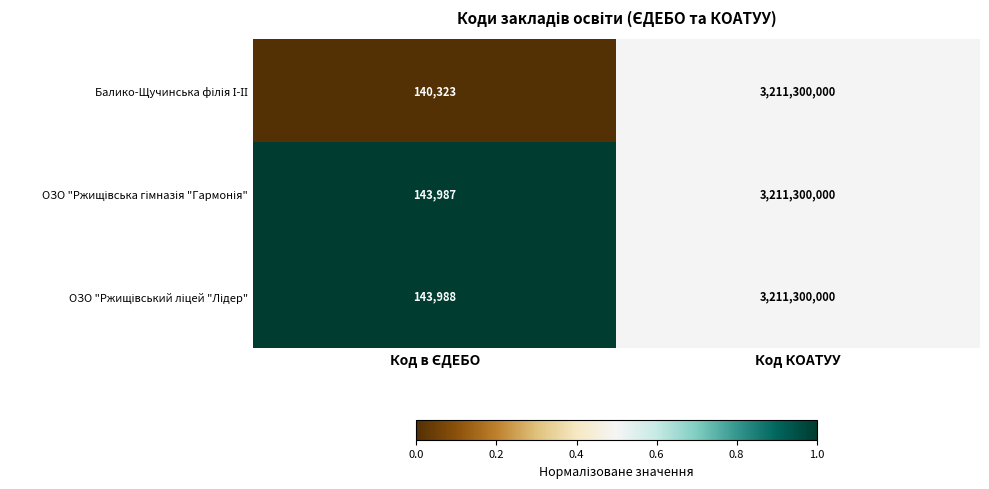

Which category has the highest value across all series?

Код КОАТУУ